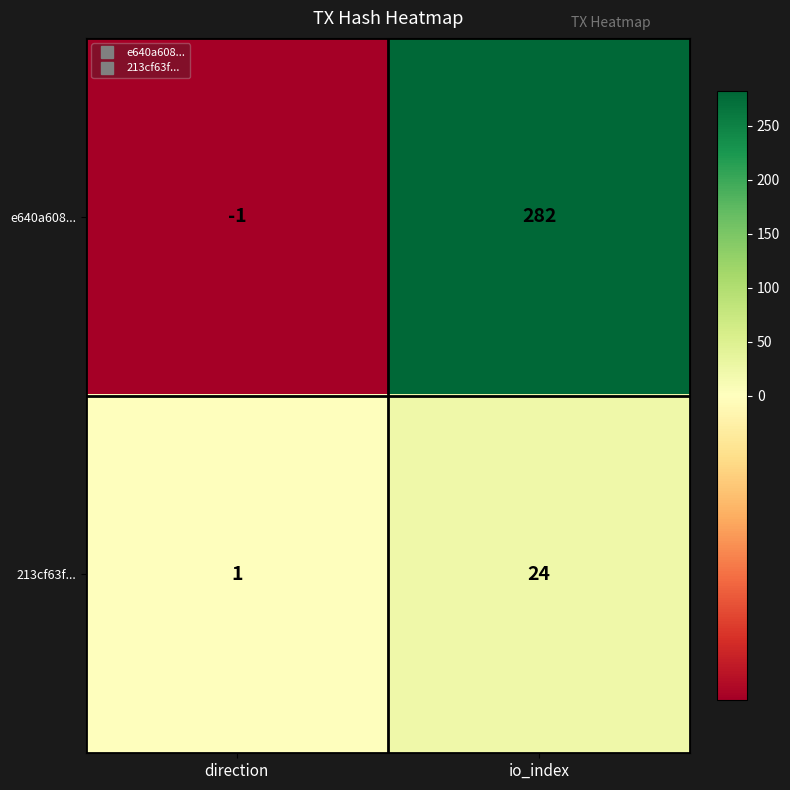

Is it true that e640a608... equals 0 at direction?

False